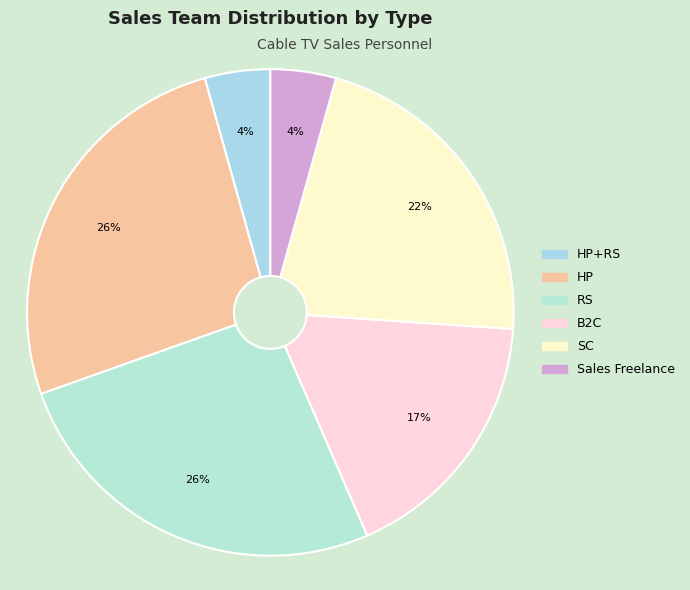

Between HP+RS and SC, which is larger?

SC